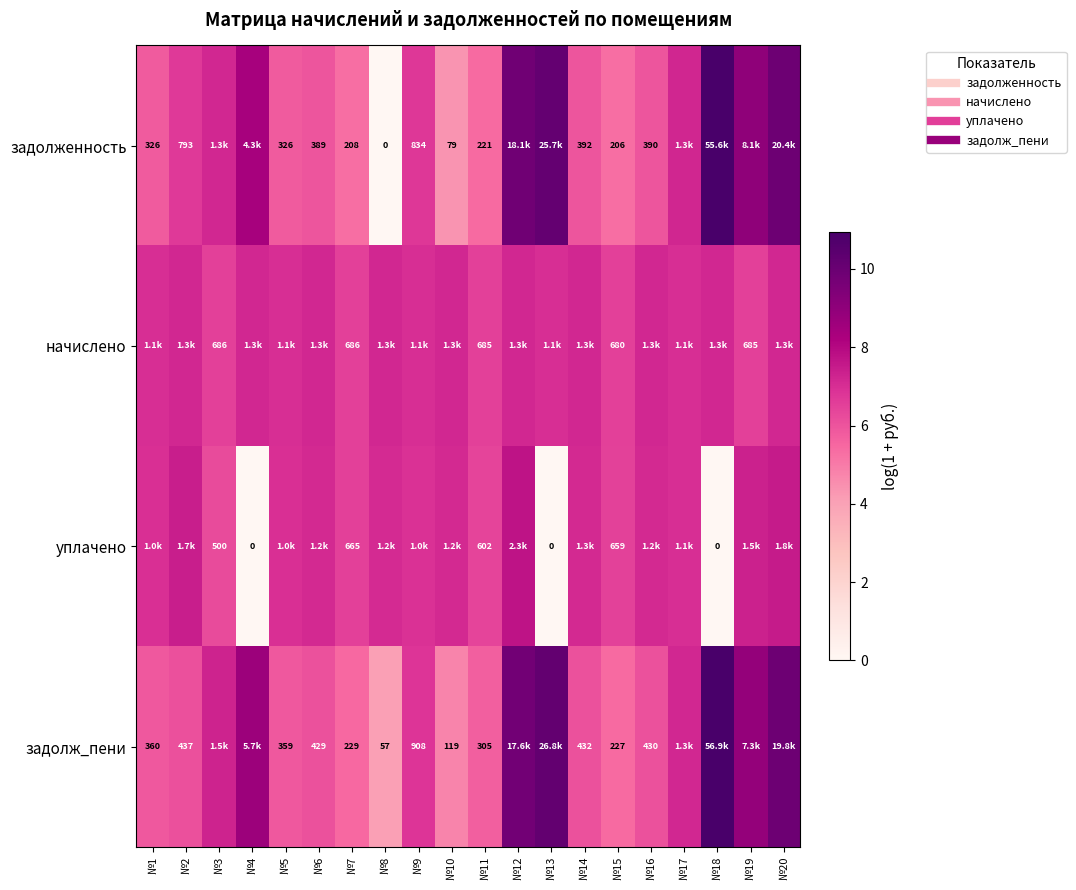

At №8, list the series in order from largest to smallest.

начислено, уплачено, задолж_пени, задолженность